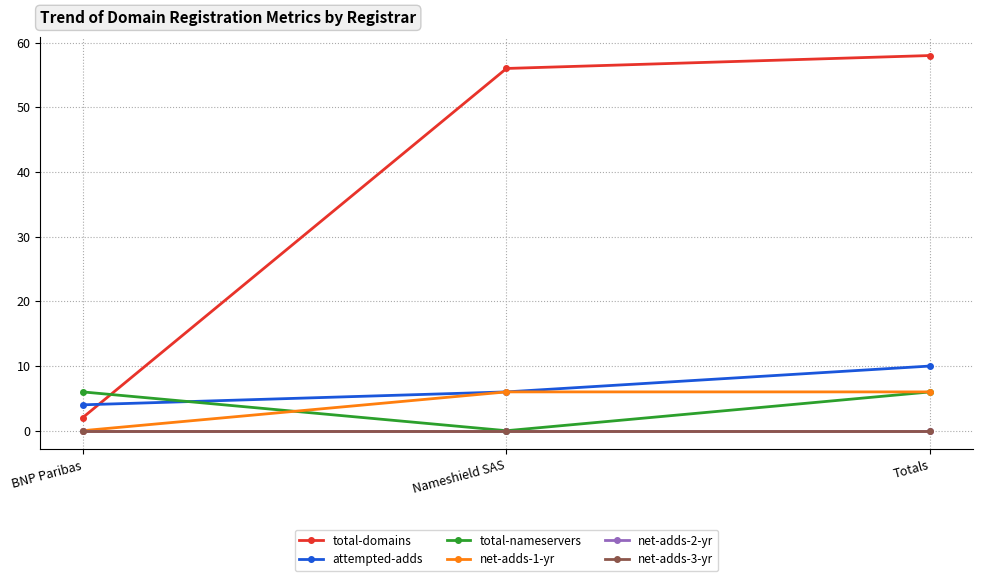

The value of attempted-adds at BNP Paribas is 3. True or false?

False